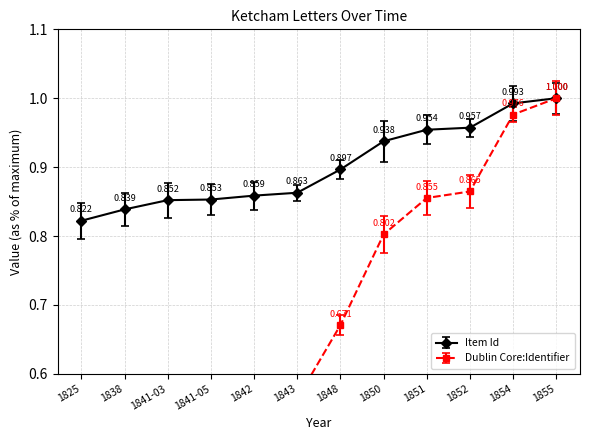

Rank the series by their maximum value, from highest to lowest.

Item Id, Dublin Core:Identifier